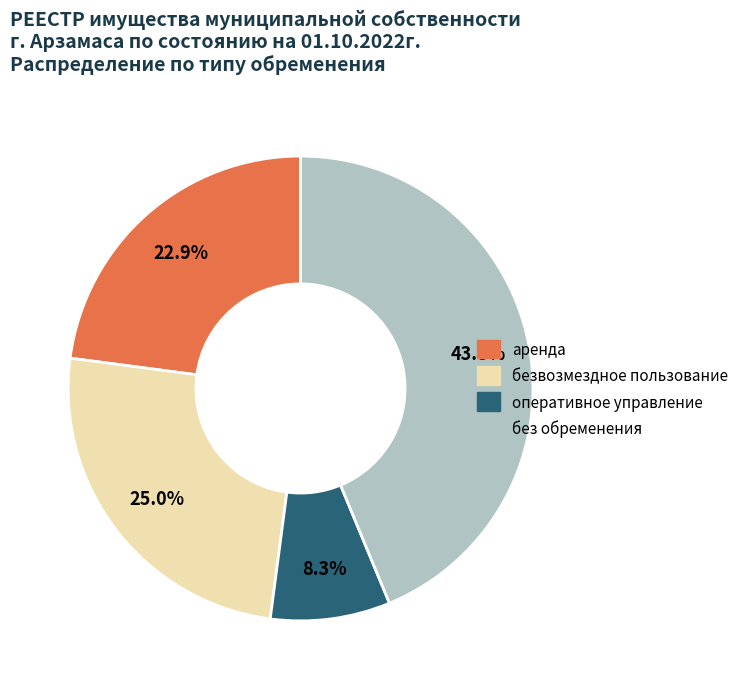

Does any single category account for the majority?

No